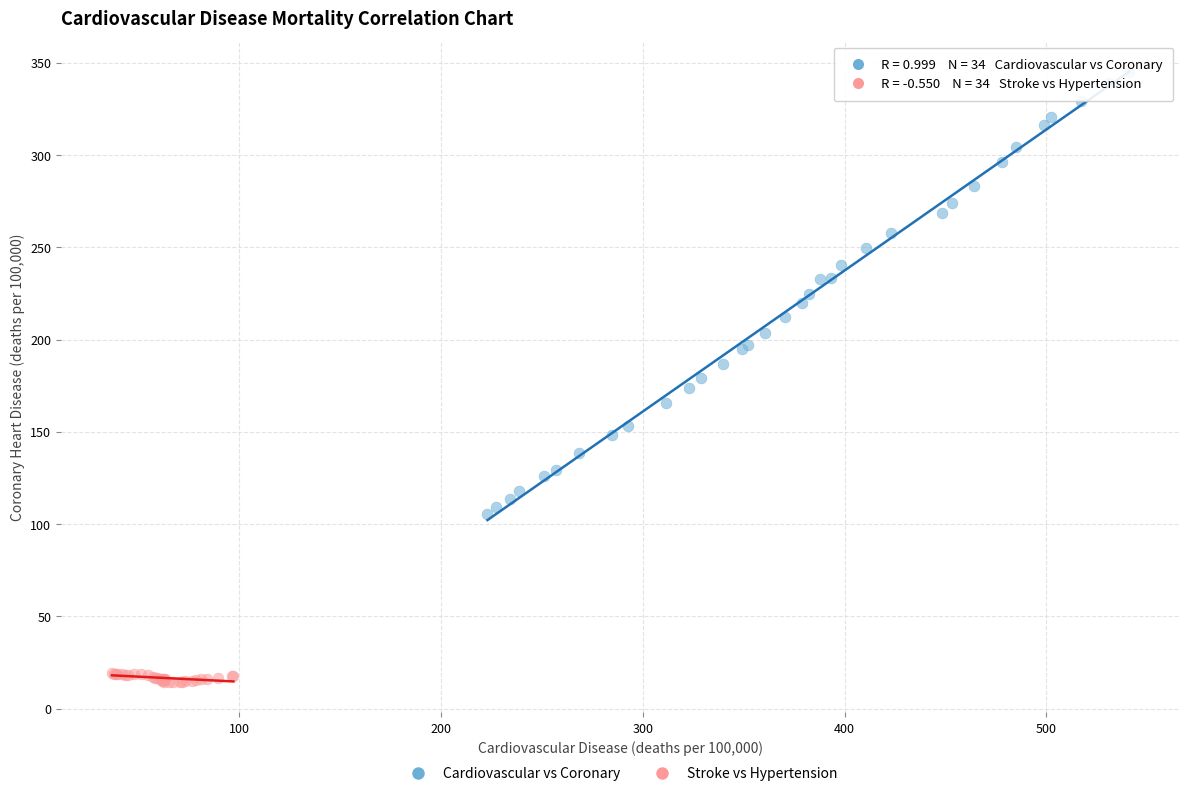

Which series has the widest spread of Y values?

Cardiovascular vs Coronary